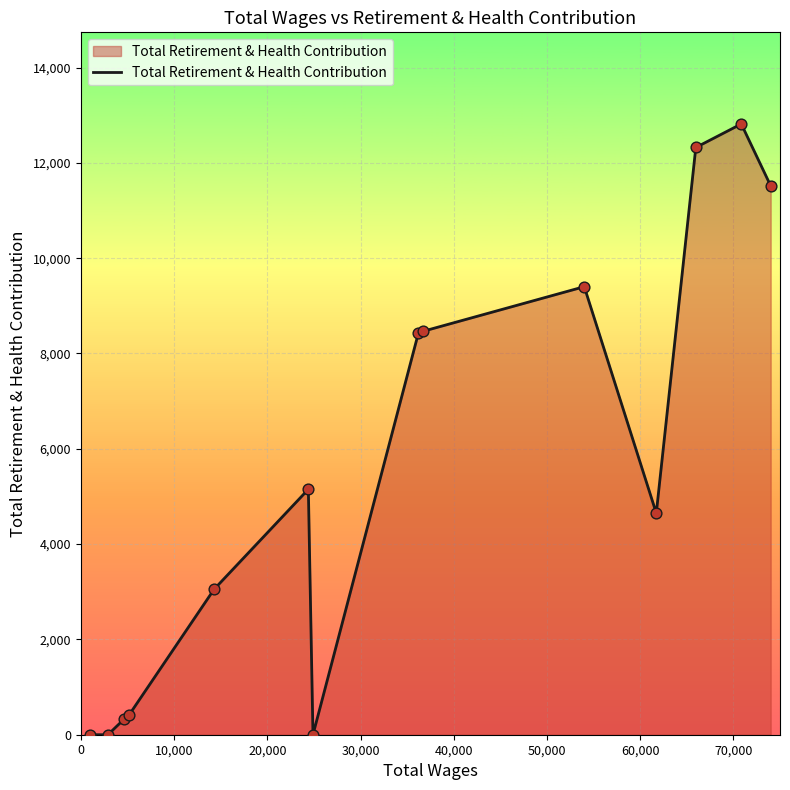

What is the greatest value displayed?

12817